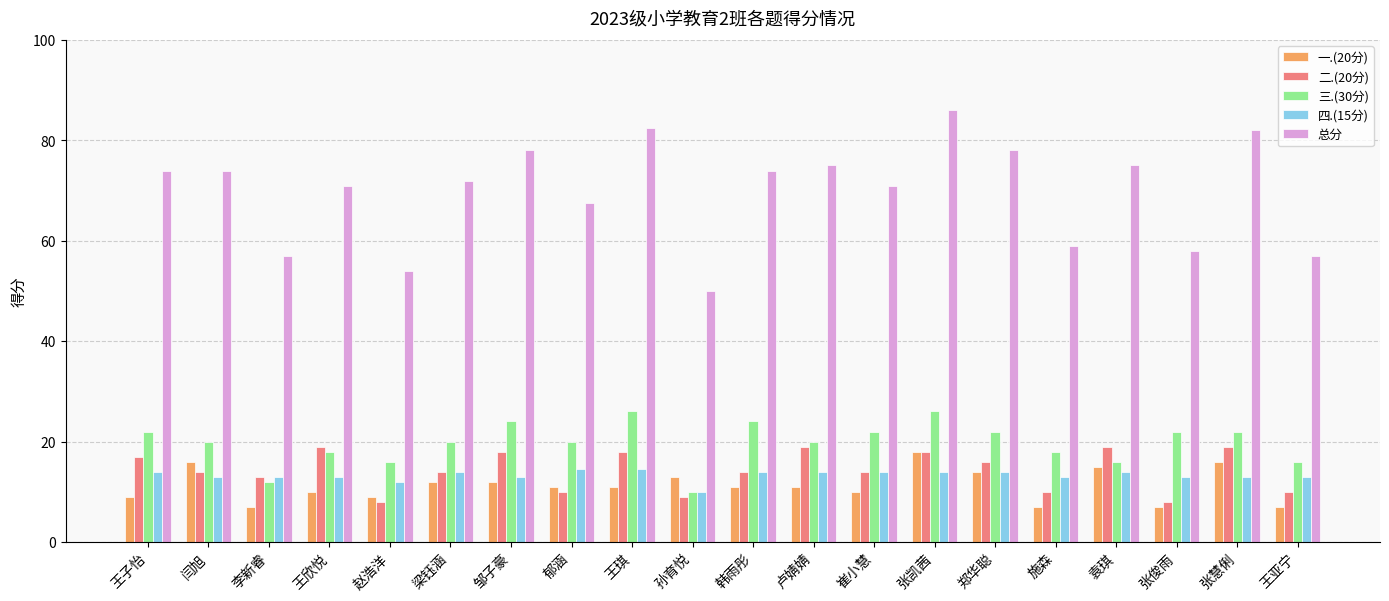

Reading left to right, extract all data points from this chart.

一.(20分): 王子怡=9.0	闫旭=16.0	李新睿=7.0	王欣悦=10.0	赵浩洋=9.0	梁钰涵=12.0	邹子豪=12.0	郁涵=11.0	王琪=11.0	孙育悦=13.0	韩雨彤=11.0	卢婧婧=11.0	崔小慧=10.0	张凯茜=18.0	郑华聪=14.0	施森=7.0	袁琪=15.0	张俊雨=7.0	张慧俐=16.0	王亚宁=7.0
二.(20分): 王子怡=17.0	闫旭=14.0	李新睿=13.0	王欣悦=19.0	赵浩洋=8.0	梁钰涵=14.0	邹子豪=18.0	郁涵=10.0	王琪=18.0	孙育悦=9.0	韩雨彤=14.0	卢婧婧=19.0	崔小慧=14.0	张凯茜=18.0	郑华聪=16.0	施森=10.0	袁琪=19.0	张俊雨=8.0	张慧俐=19.0	王亚宁=10.0
三.(30分): 王子怡=22.0	闫旭=20.0	李新睿=12.0	王欣悦=18.0	赵浩洋=16.0	梁钰涵=20.0	邹子豪=24.0	郁涵=20.0	王琪=26.0	孙育悦=10.0	韩雨彤=24.0	卢婧婧=20.0	崔小慧=22.0	张凯茜=26.0	郑华聪=22.0	施森=18.0	袁琪=16.0	张俊雨=22.0	张慧俐=22.0	王亚宁=16.0
四.(15分): 王子怡=14.0	闫旭=13.0	李新睿=13.0	王欣悦=13.0	赵浩洋=12.0	梁钰涵=14.0	邹子豪=13.0	郁涵=14.5	王琪=14.5	孙育悦=10.0	韩雨彤=14.0	卢婧婧=14.0	崔小慧=14.0	张凯茜=14.0	郑华聪=14.0	施森=13.0	袁琪=14.0	张俊雨=13.0	张慧俐=13.0	王亚宁=13.0
总分: 王子怡=74.0	闫旭=74.0	李新睿=57.0	王欣悦=71.0	赵浩洋=54.0	梁钰涵=72.0	邹子豪=78.0	郁涵=67.5	王琪=82.5	孙育悦=50.0	韩雨彤=74.0	卢婧婧=75.0	崔小慧=71.0	张凯茜=86.0	郑华聪=78.0	施森=59.0	袁琪=75.0	张俊雨=58.0	张慧俐=82.0	王亚宁=57.0